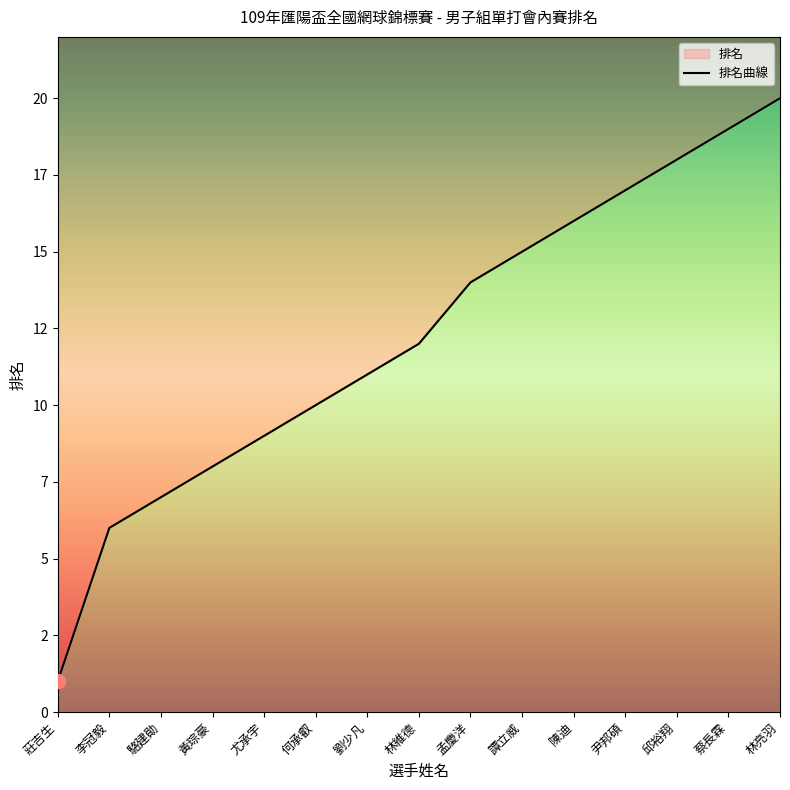

What is the label of the 11th point from the left?

陳迪